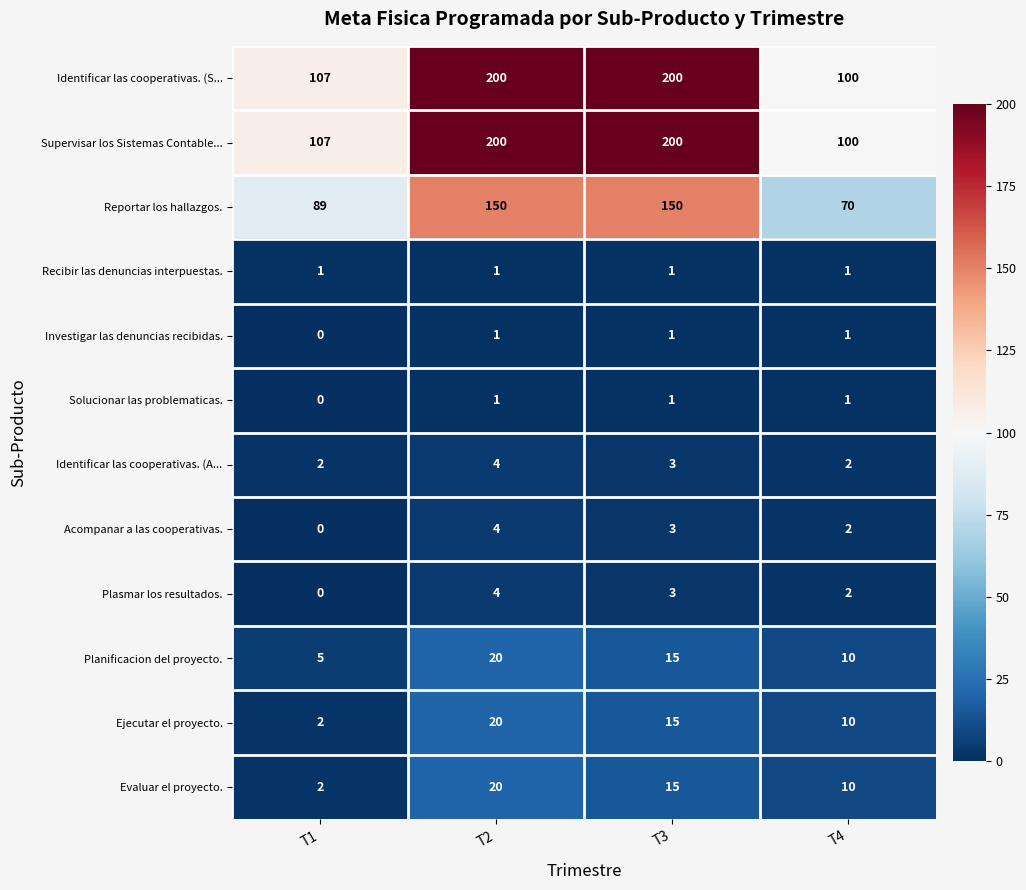

At which category is the sum across all series the highest?

T2